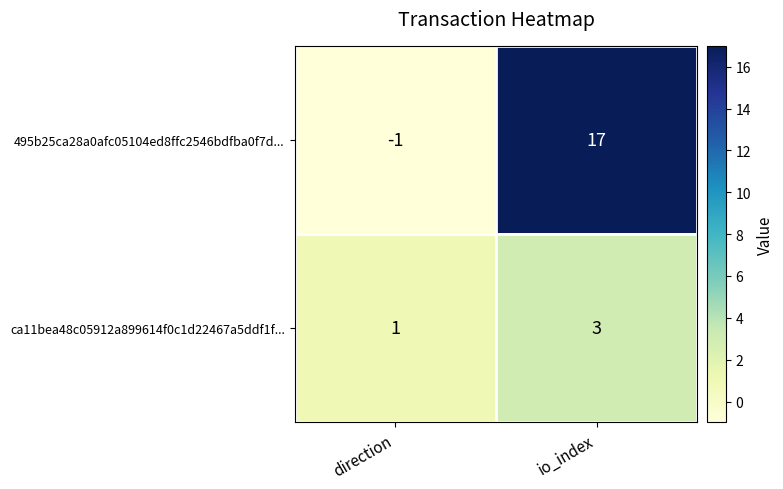

Reading left to right, transcribe all the data shown in this chart.

495b25ca28a0afc05104ed8ffc2546bdfba0f7d...: direction=-1	io_index=17
ca11bea48c05912a899614f0c1d22467a5ddf1f...: direction=1	io_index=3